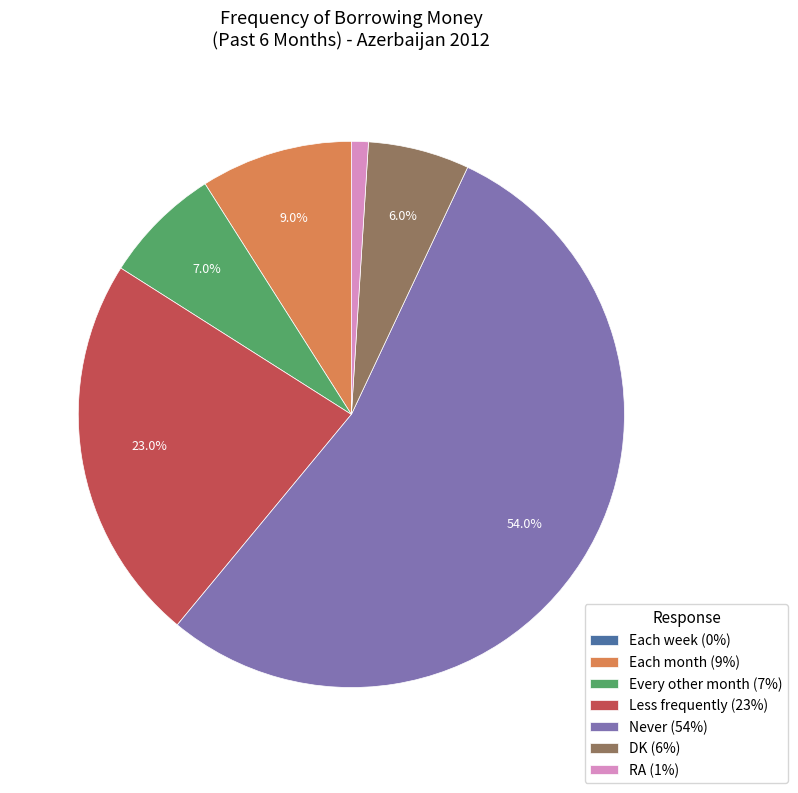

To the nearest percent, what percentage of the pie is Each month?

9%